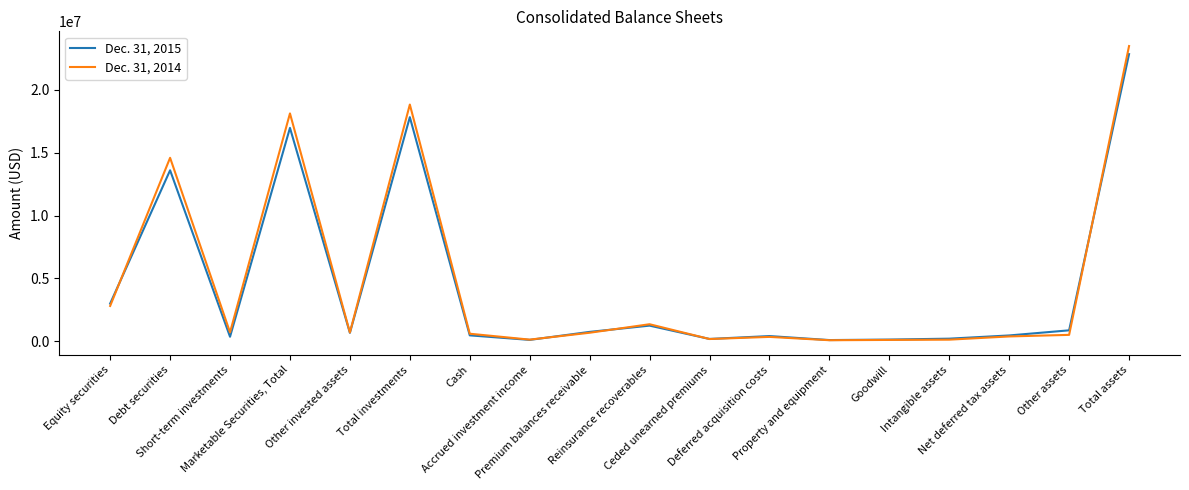

At which label is Dec. 31, 2015 closest to 11473819?

Debt securities